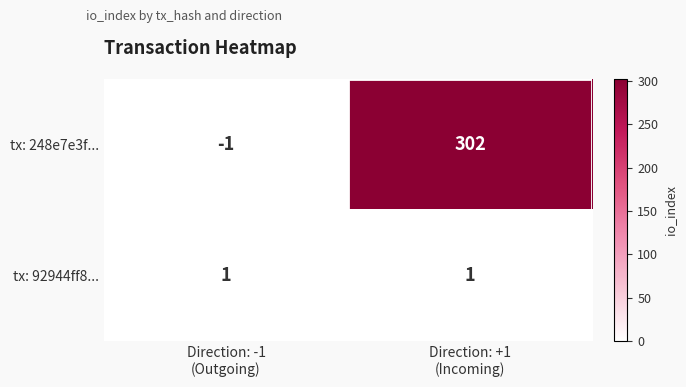

List the series in order of their peak value, highest first.

tx: 248e7e3f..., tx: 92944ff8...